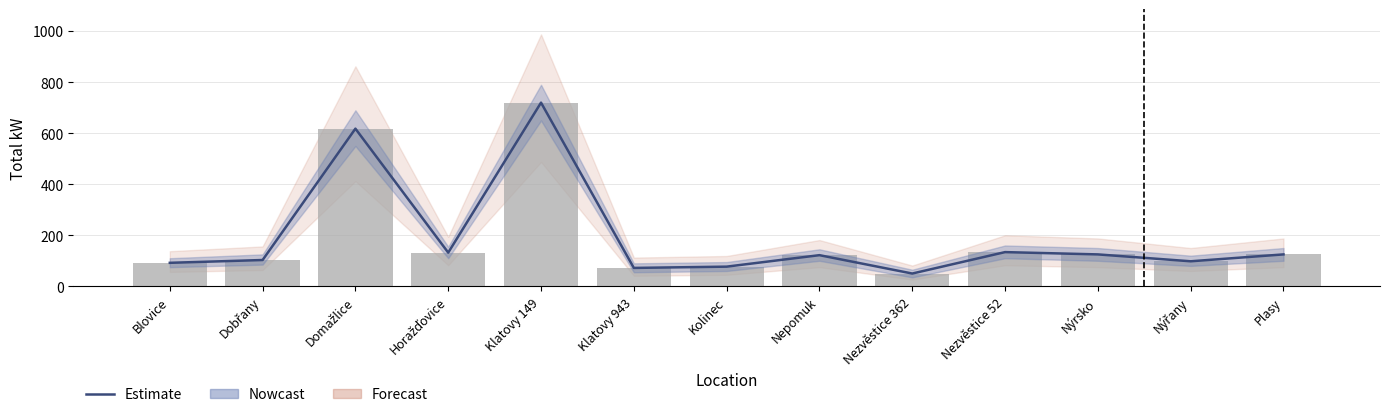

The value of kW per location at Nepomuk is 122. True or false?

True